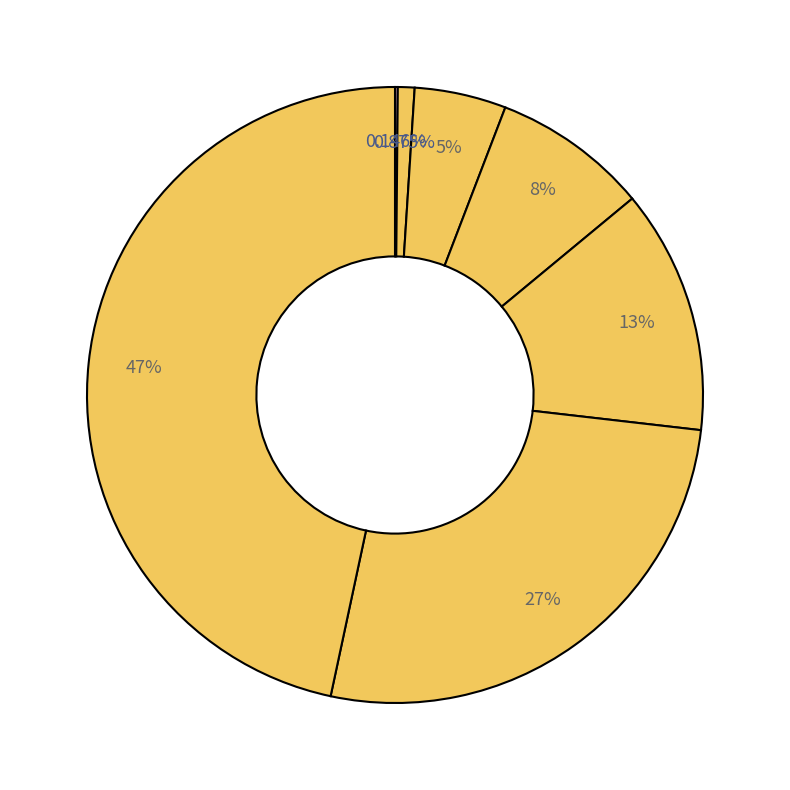

How many segments does this pie chart have?

7